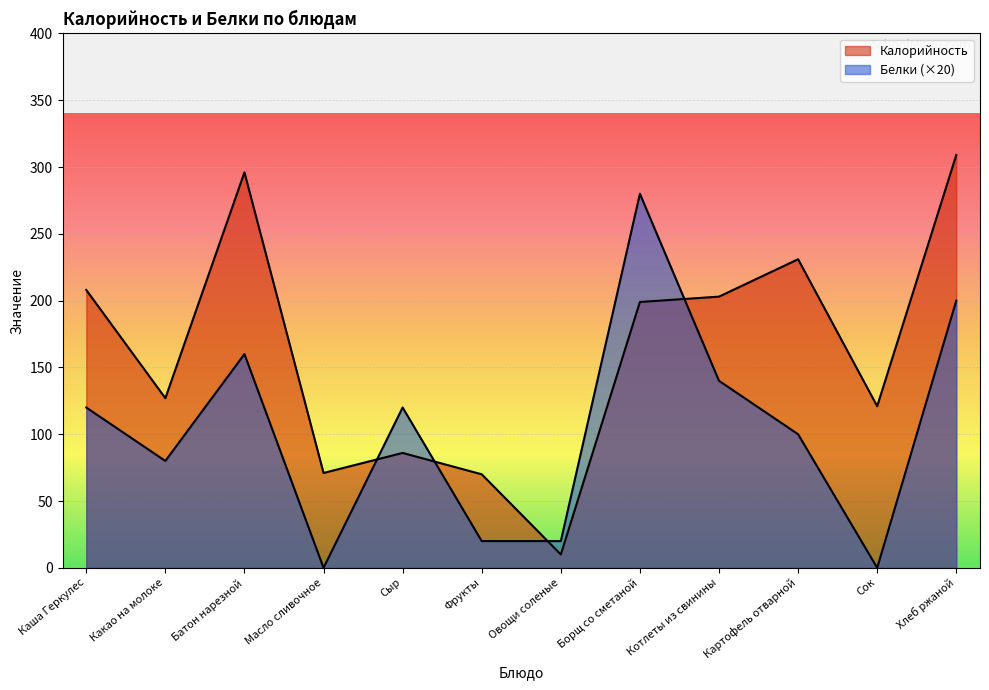

Which series has the largest range (max minus min)?

Калорийность